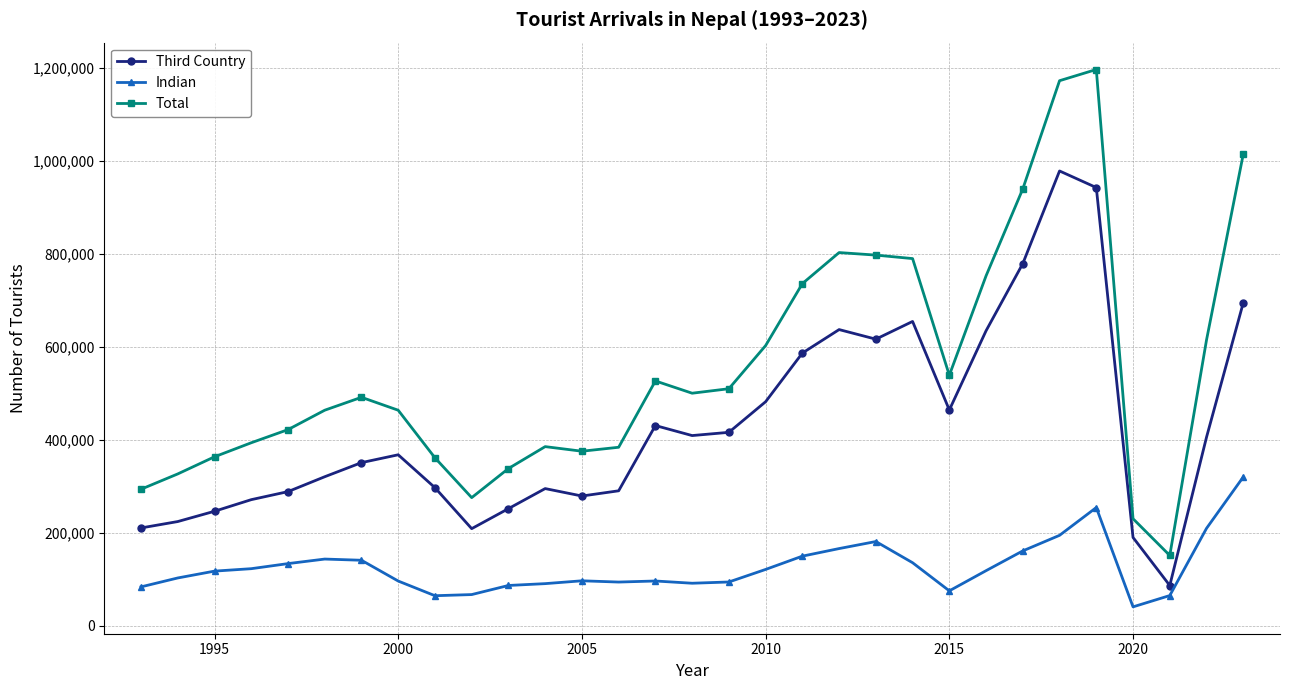

Which series has the largest total across all categories?

Total